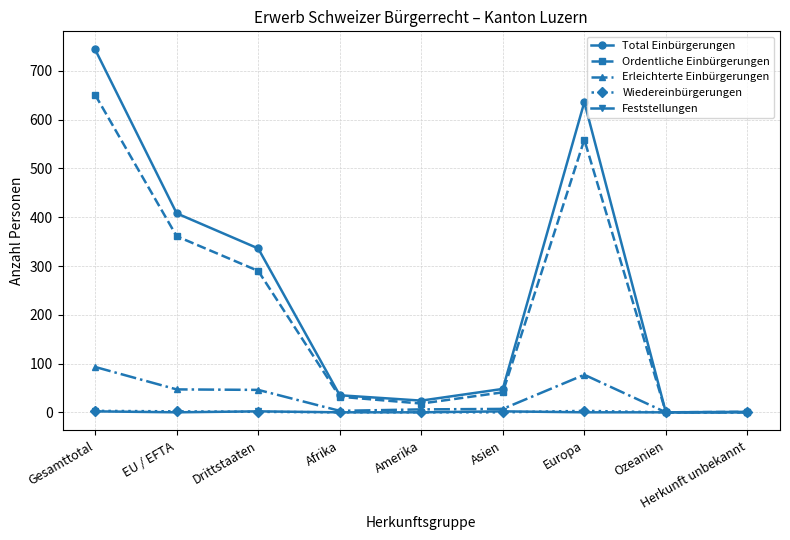

What is the label of the 9th point from the left?

Herkunft unbekannt